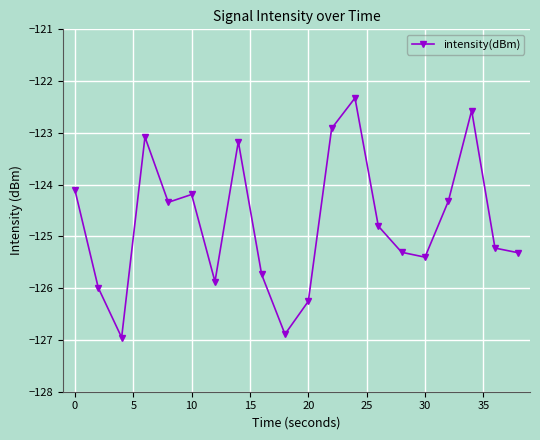

What is the greatest value displayed?

-122.3